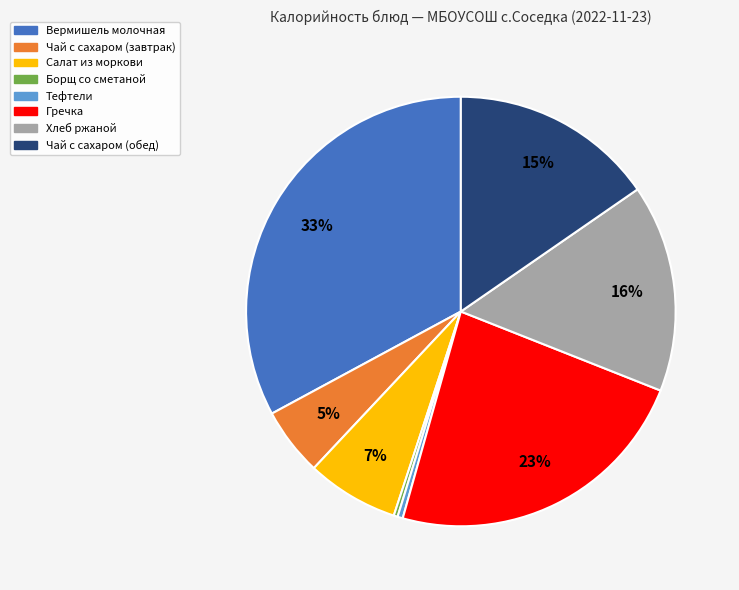

Which has a higher value, Чай с сахаром (завтрак) or Гречка?

Гречка